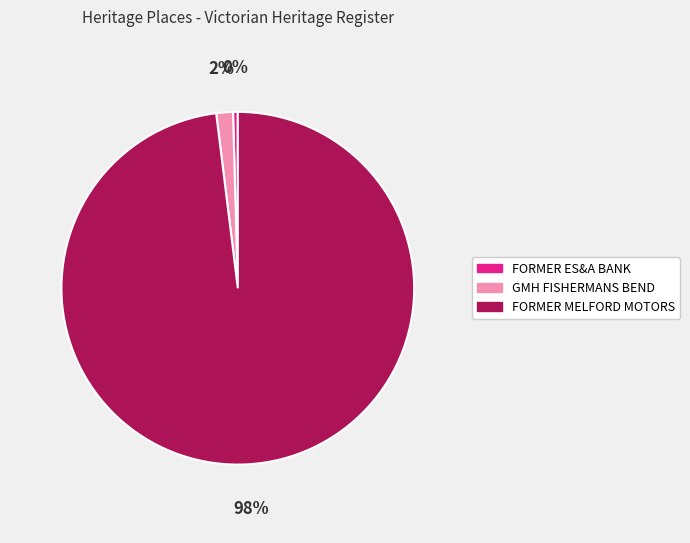

Count the number of slices in the pie.

3